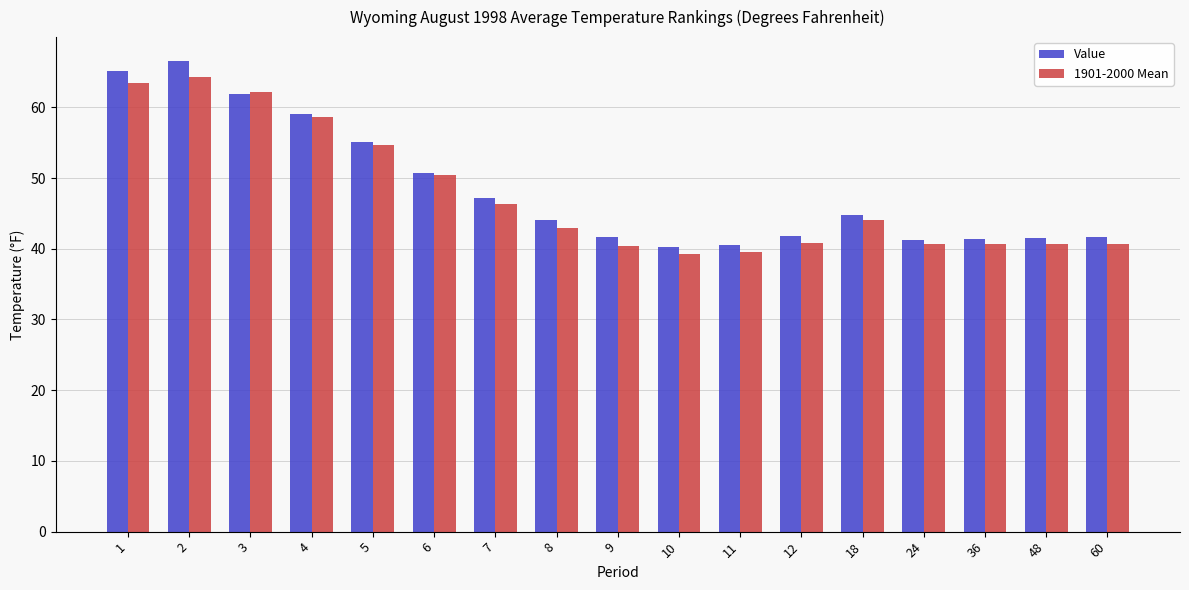

How many series are shown in this chart?

2